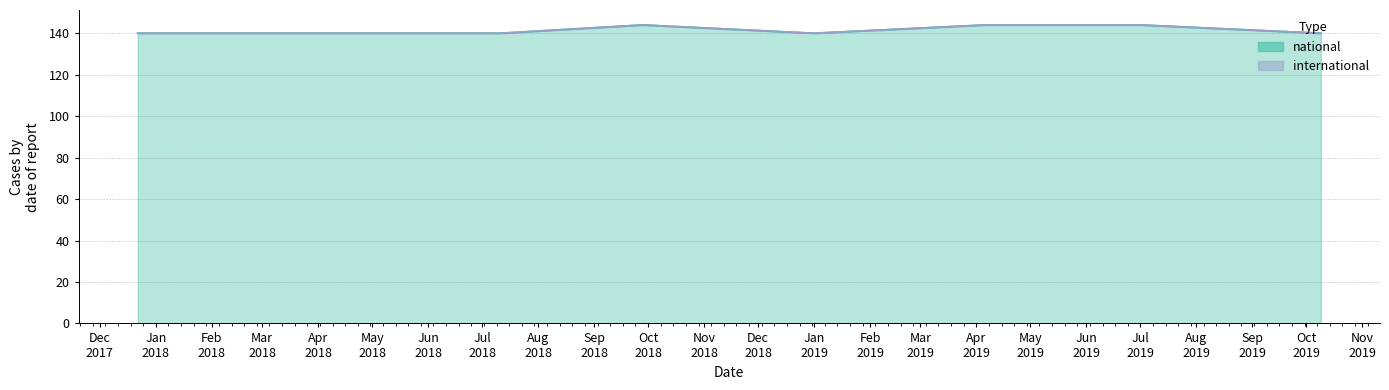

Reading left to right, extract all data points from this chart.

140	140	140	144	140	144	144	140